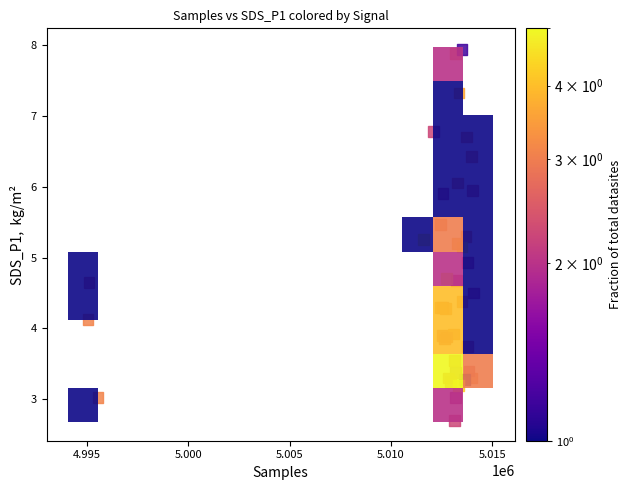

What Y value in the scatter plot is closest to 5?

4.9